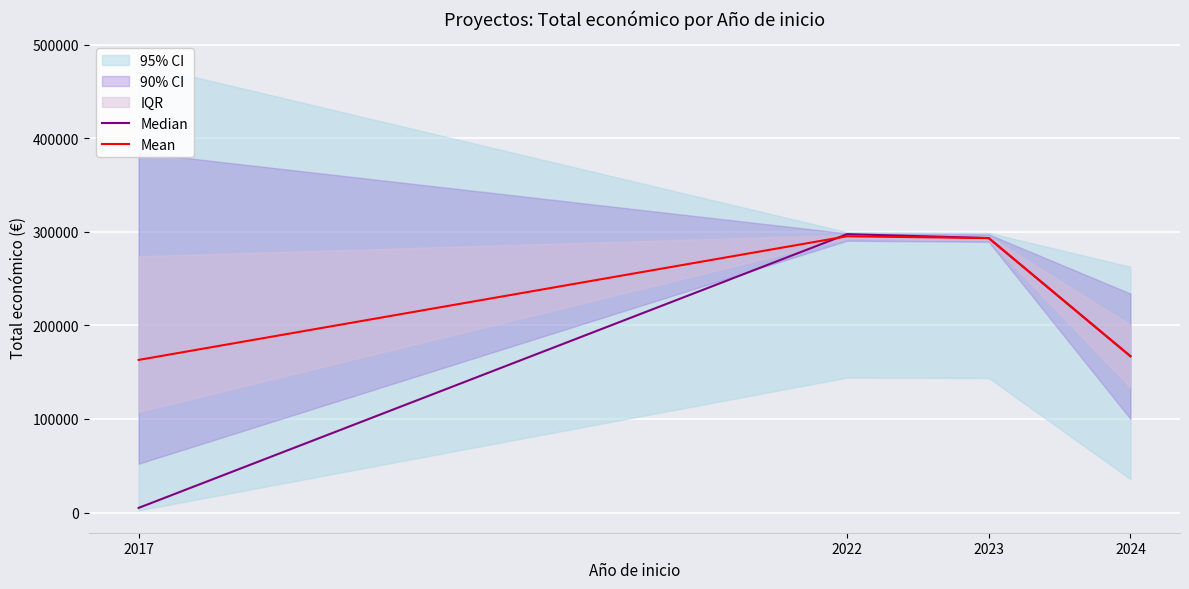

How many lines are shown in the chart?

2